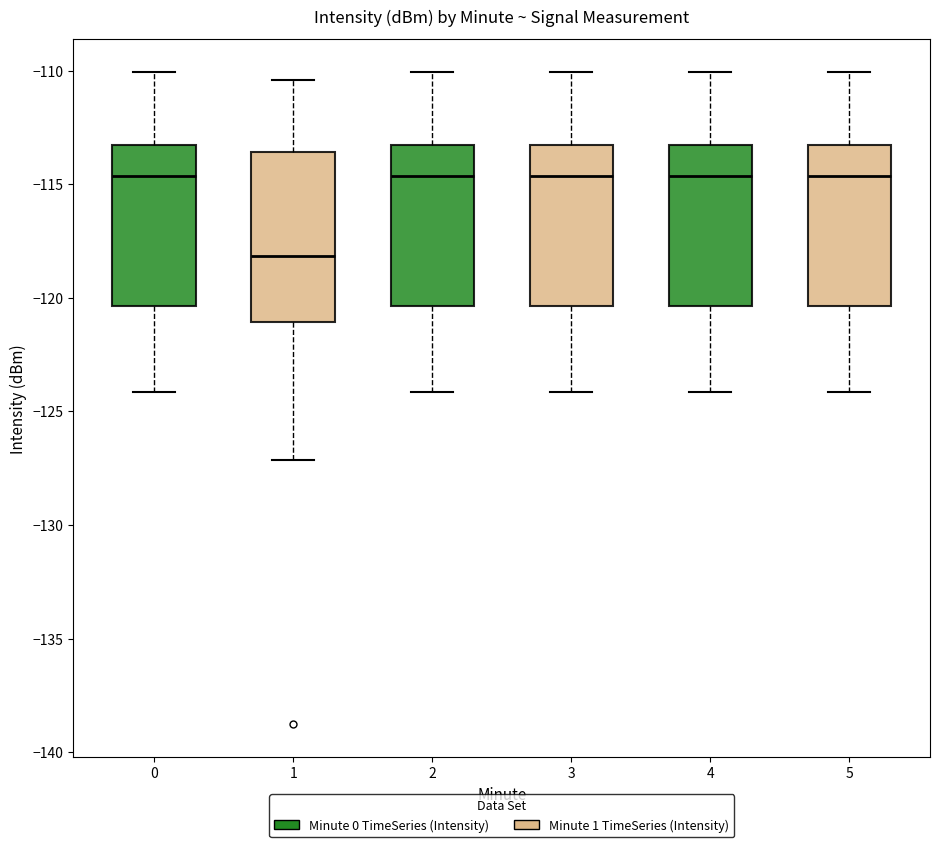

Where does the lower whisker of the box at x = 3 end on the y-axis? The values are not printed on the chart, so give them approximately, as read against the axis.

-124.0